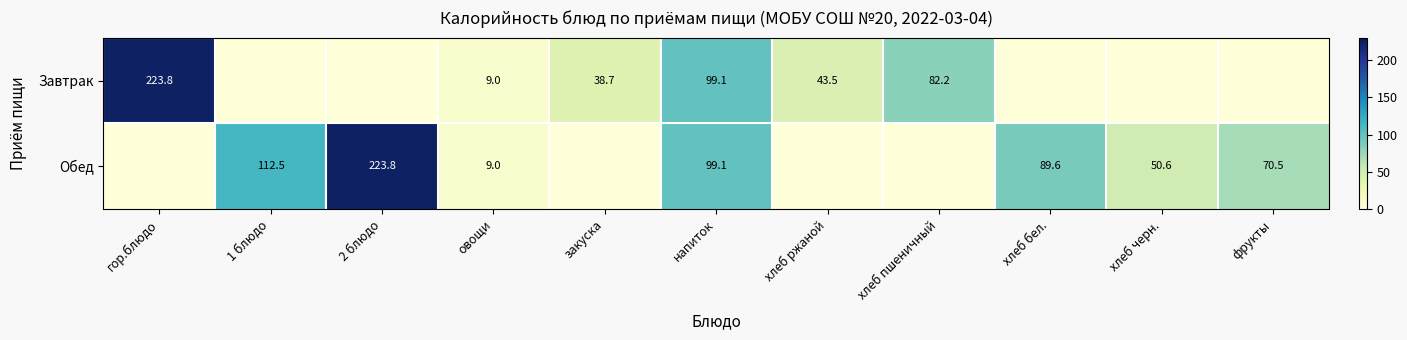

True or false: Обед has a value of 223.8 at 2 блюдо.

True